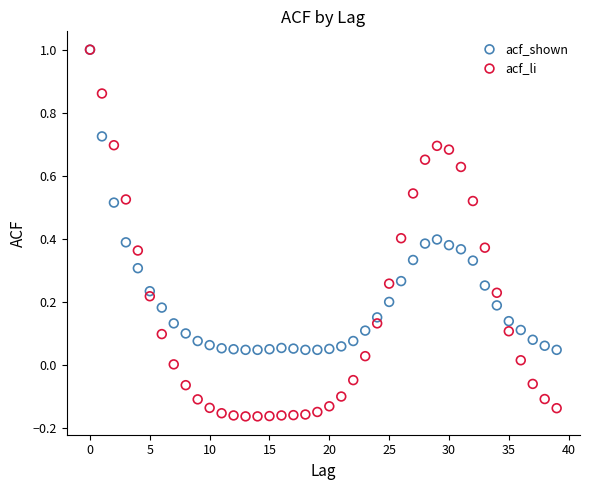

Which series has the largest Y range (max minus min)?

acf_li